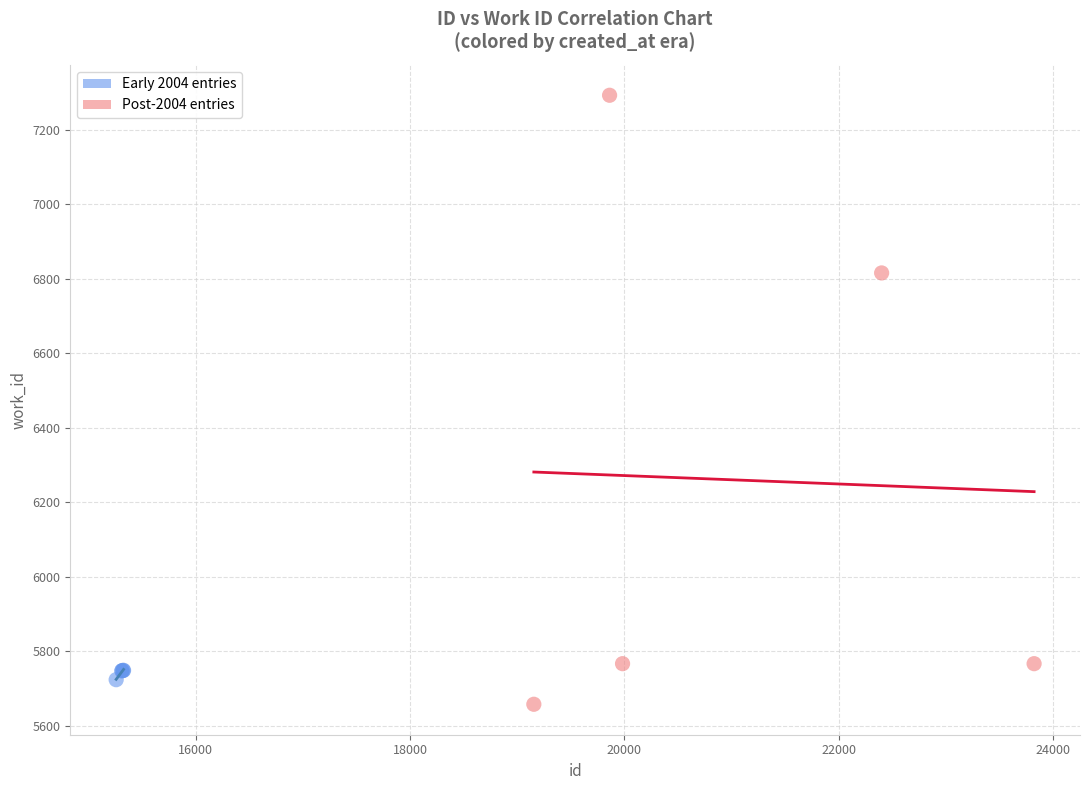

What are all the series names shown in the legend?

Early 2004 entries, Post-2004 entries